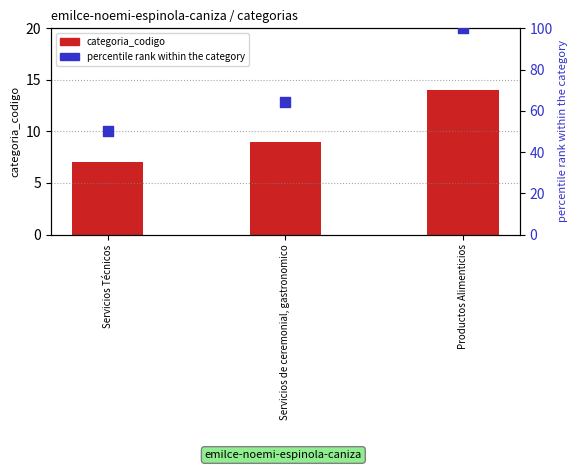

At how many categories does at least one series exceed 68?

1